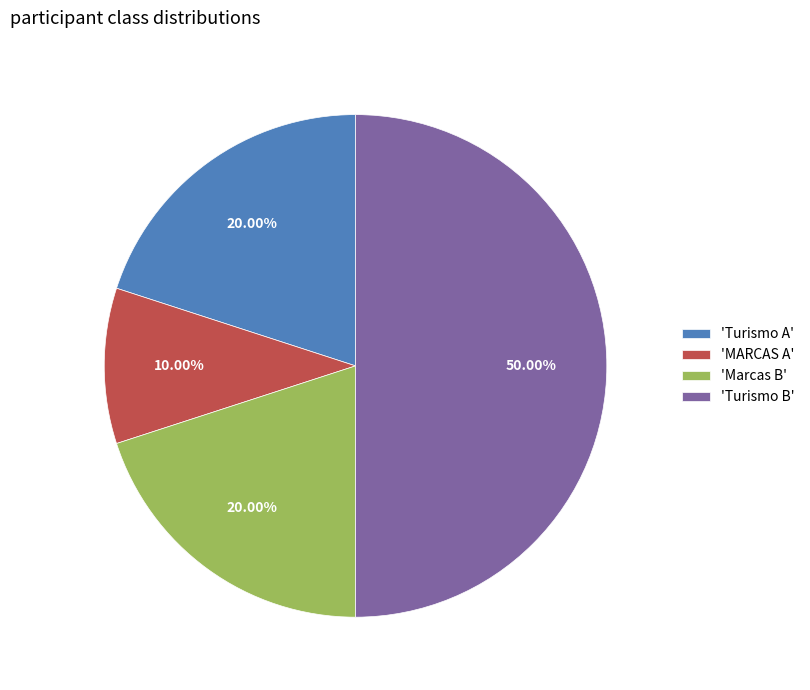

Do 'Turismo A' and 'Turismo B' together represent more than half of the pie?

Yes